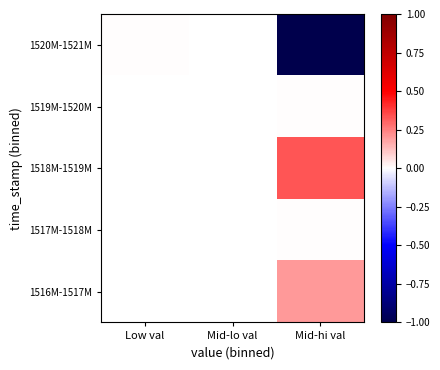

Which label corresponds to the smallest value in the chart?

Mid-hi val